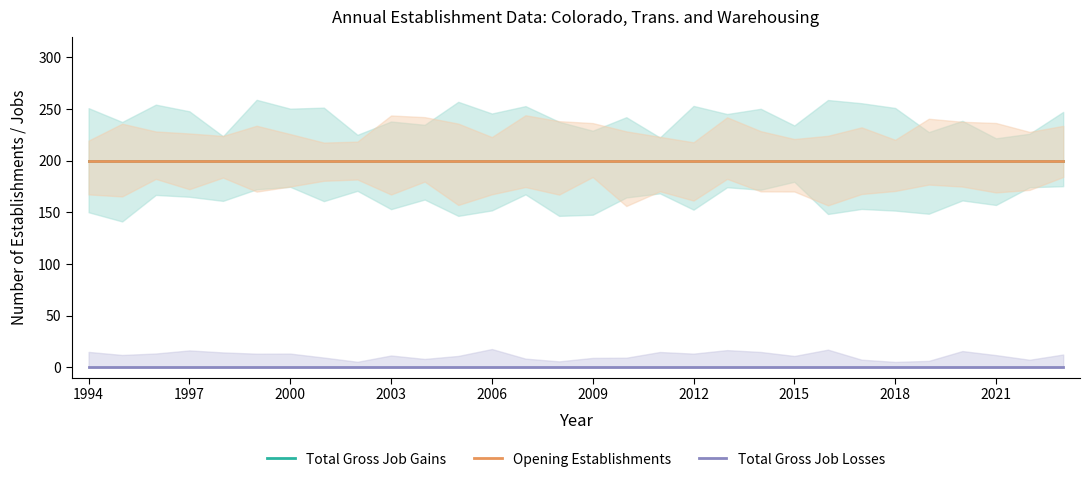

True or false: Opening Establishments and Total Gross Job Gains cross at least once.

False